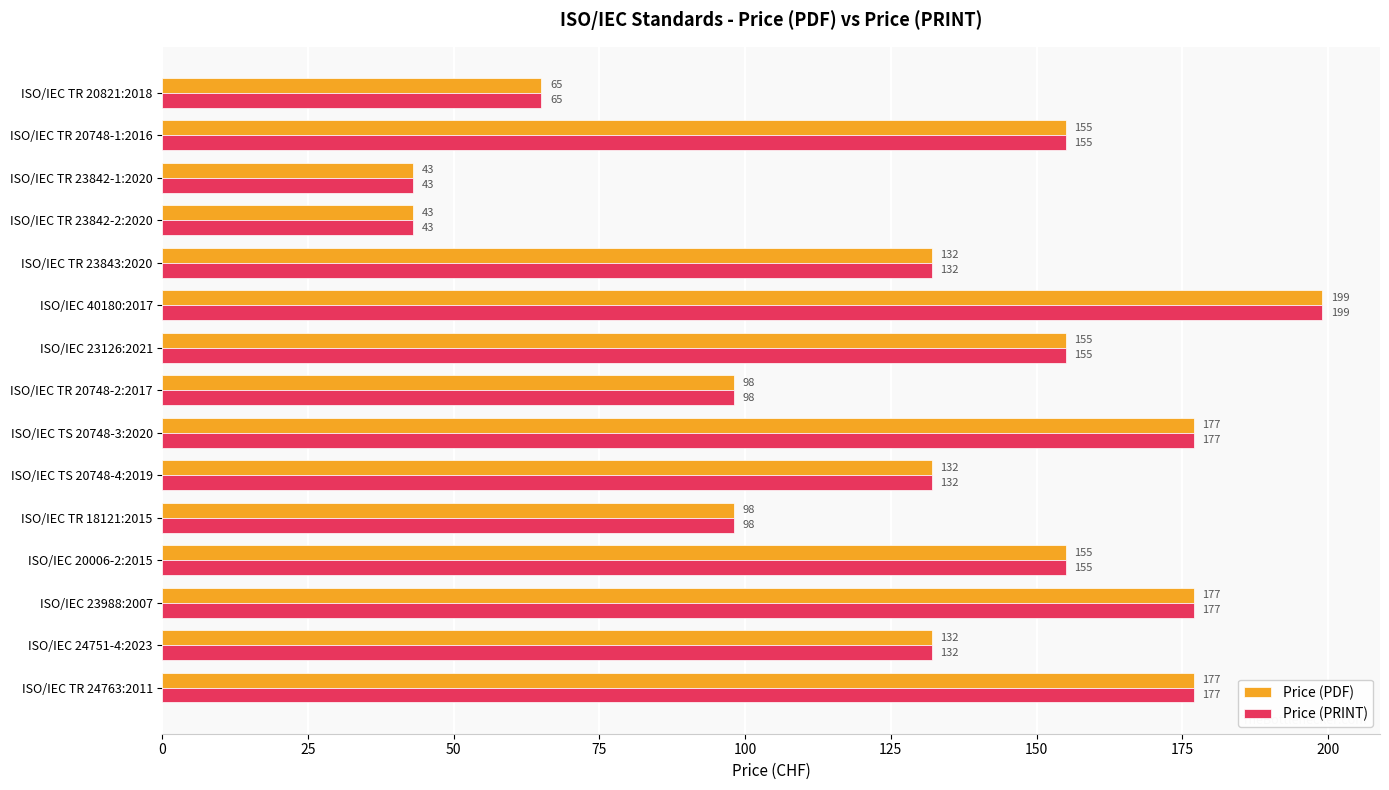

Count the Price (PDF) values in the range 98 to 177.

11